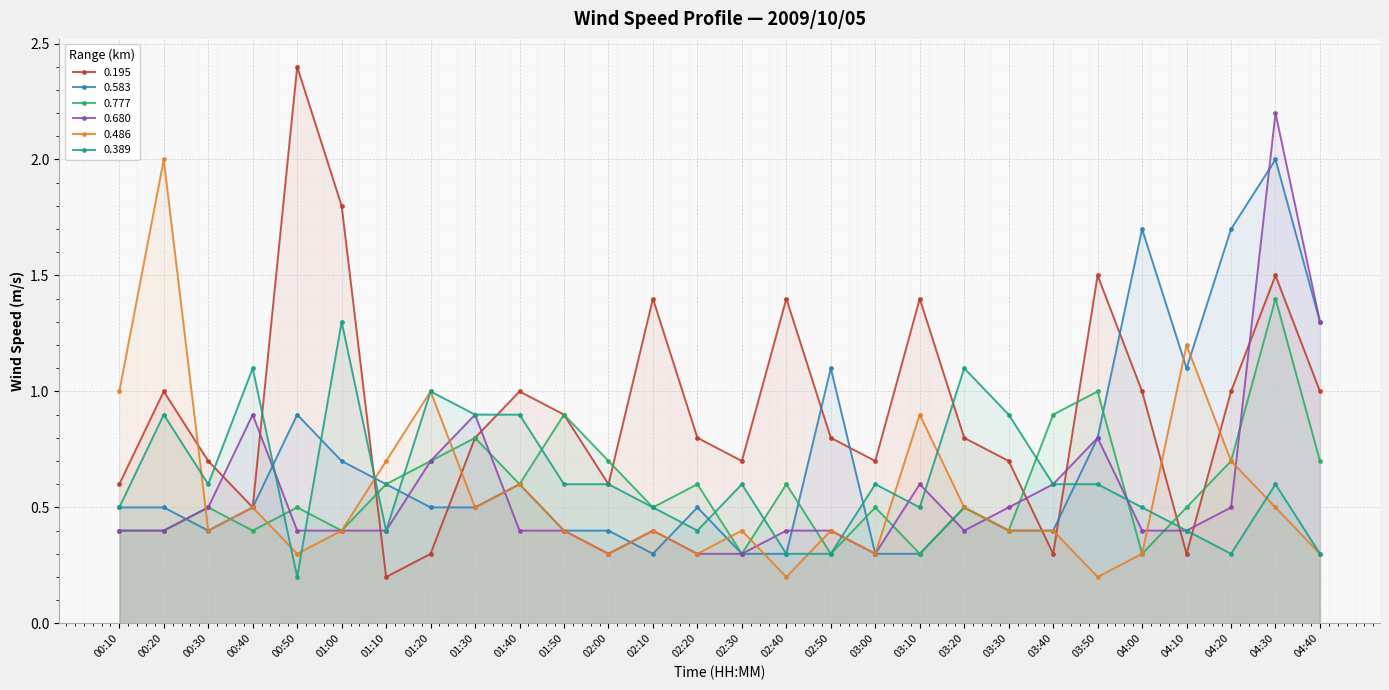

After their last crossing, which series has the higher values: 0.195 or 0.389?

0.195